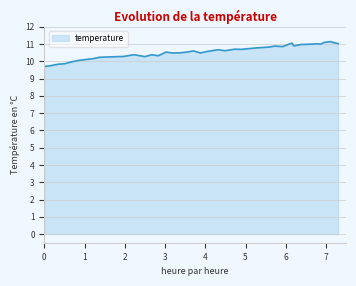

What is the greatest value displayed?

11.1